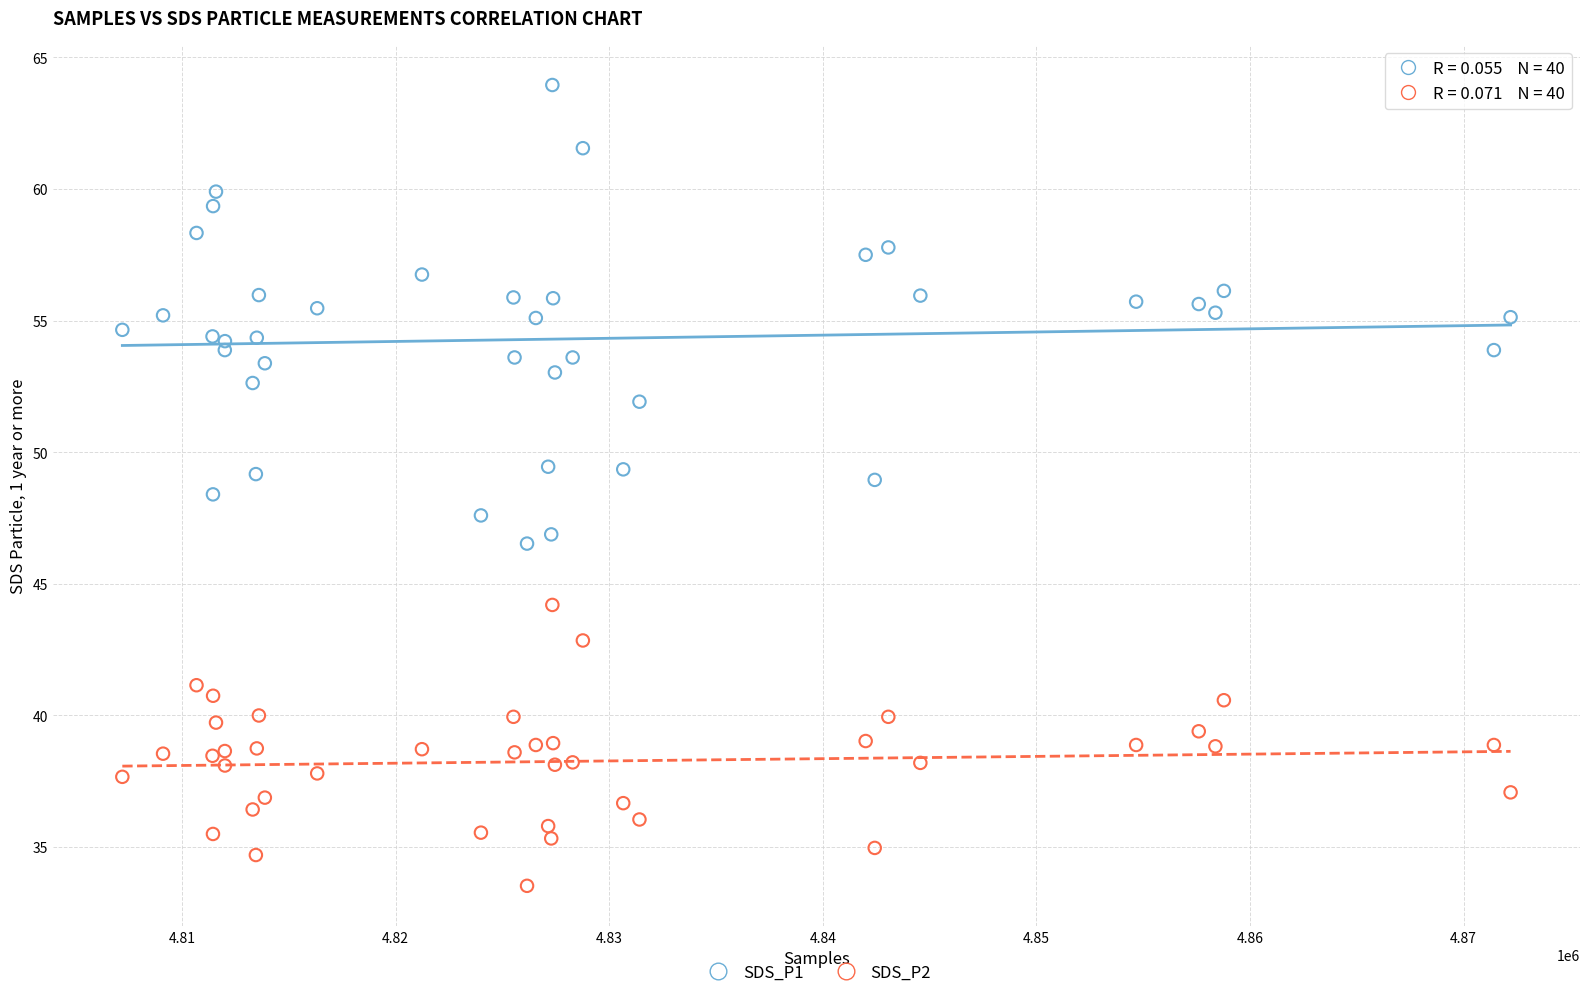

Which series has the largest Y range (max minus min)?

SDS_P1